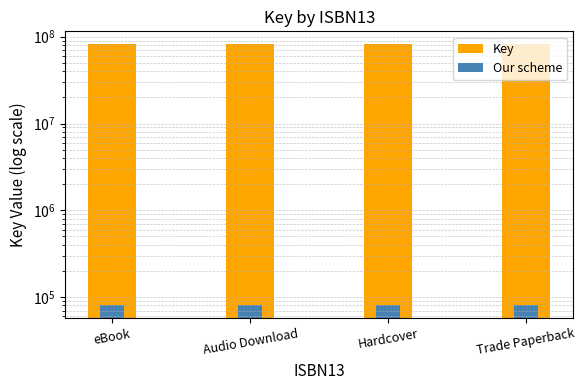

The value of Key at eBook is 30132721.8. True or false?

False